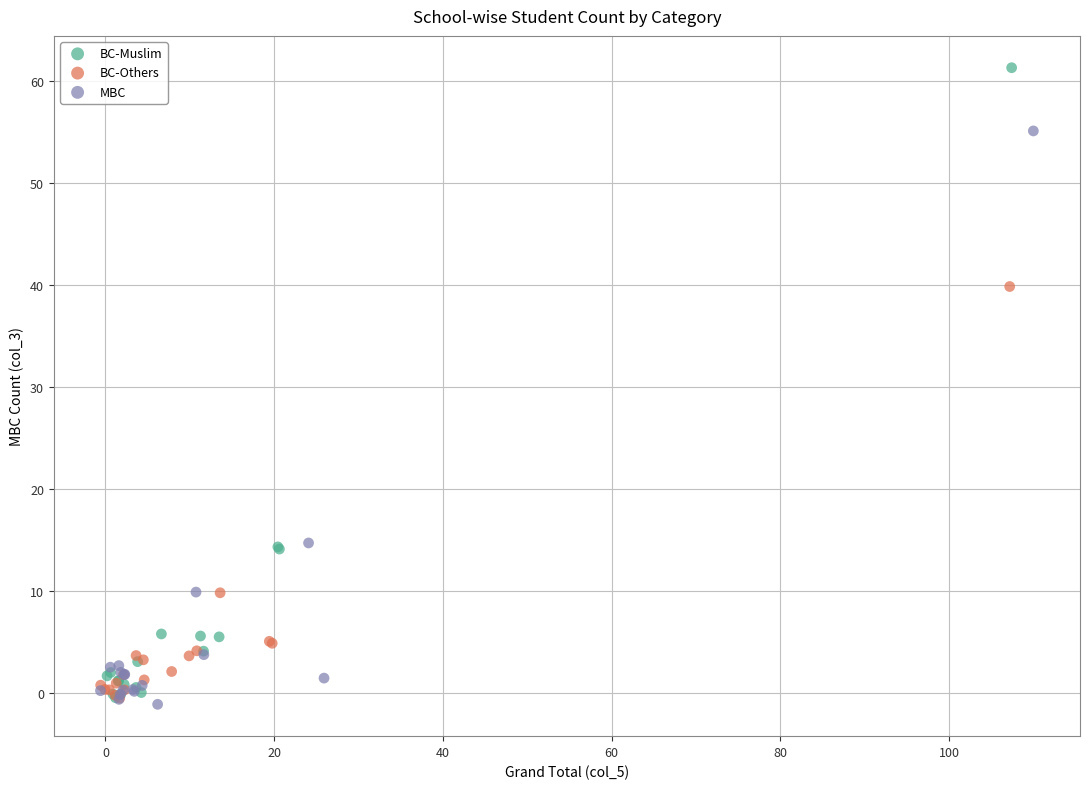

What are all the series names shown in the legend?

BC-Muslim, BC-Others, MBC